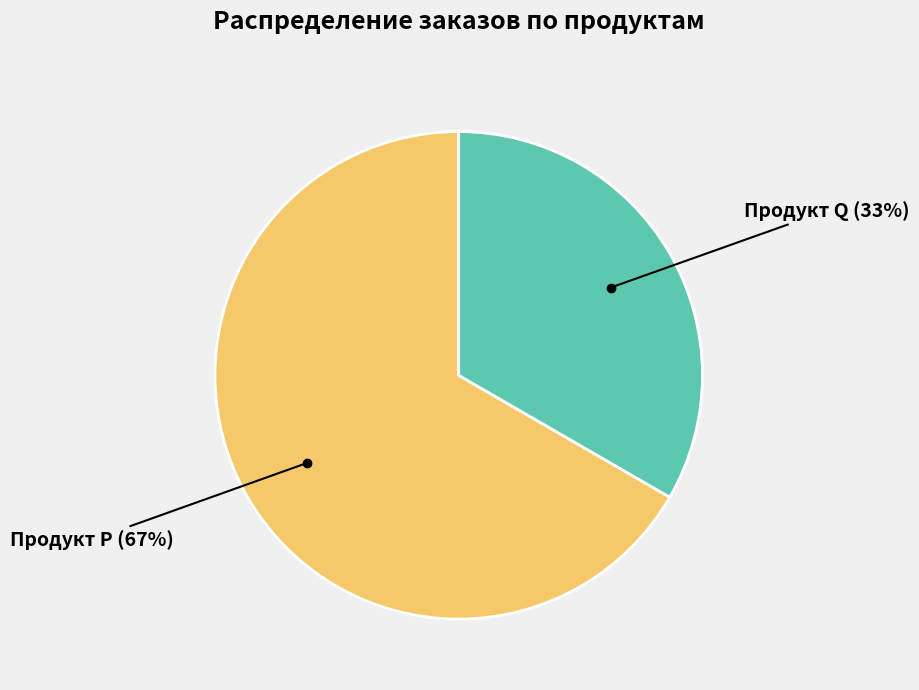

Does any single category account for the majority?

Yes